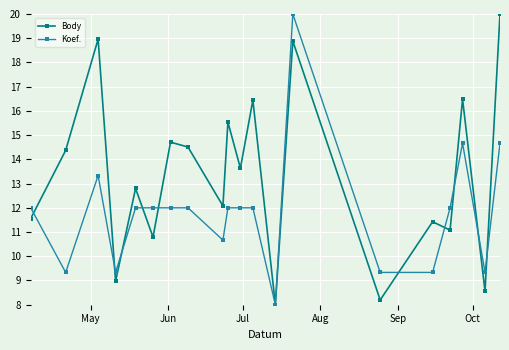

What is the average value of the Koef. series?

11.8